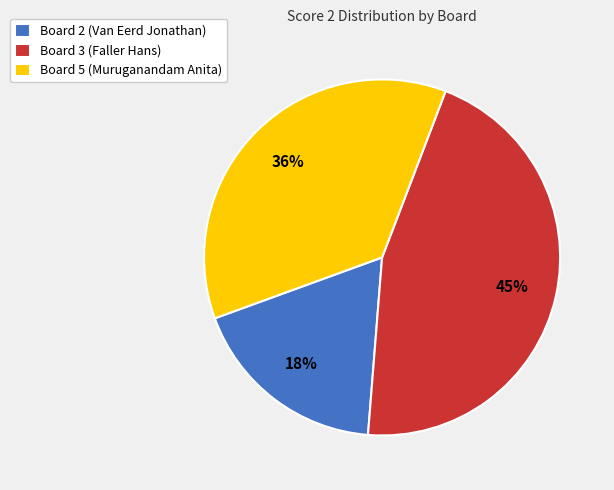

What percentage is the Board 5 (Muruganandam Anita) slice, to the nearest percent?

36%